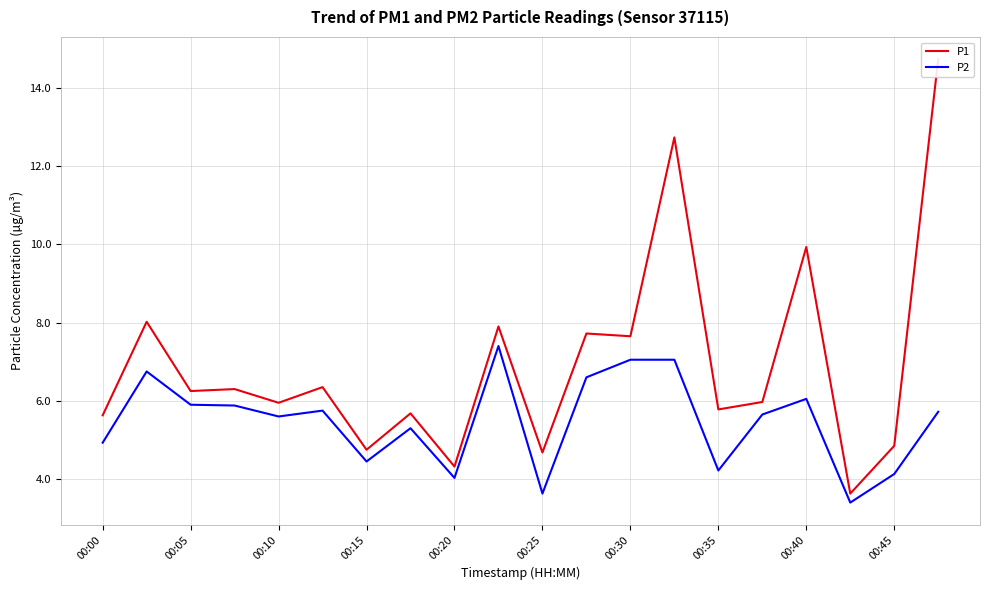

Is it true that P2 equals 3.6 at 00:25?

True